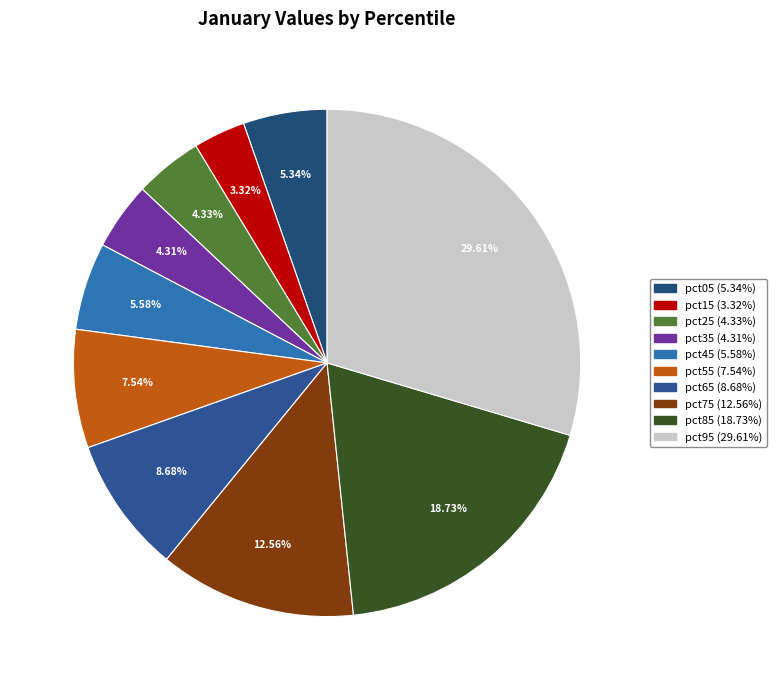

To the nearest percent, what is the difference between the pct15 and pct35 slice percentages?

1%